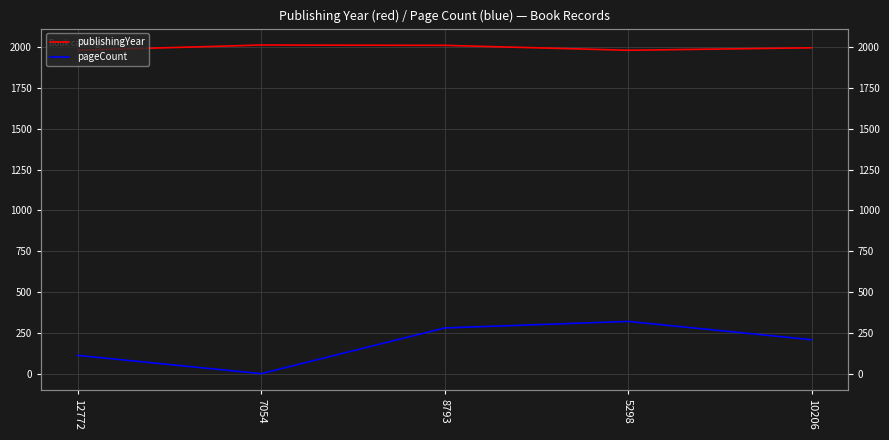

Between 8793 and 10206, which series saw the biggest shift?

pageCount